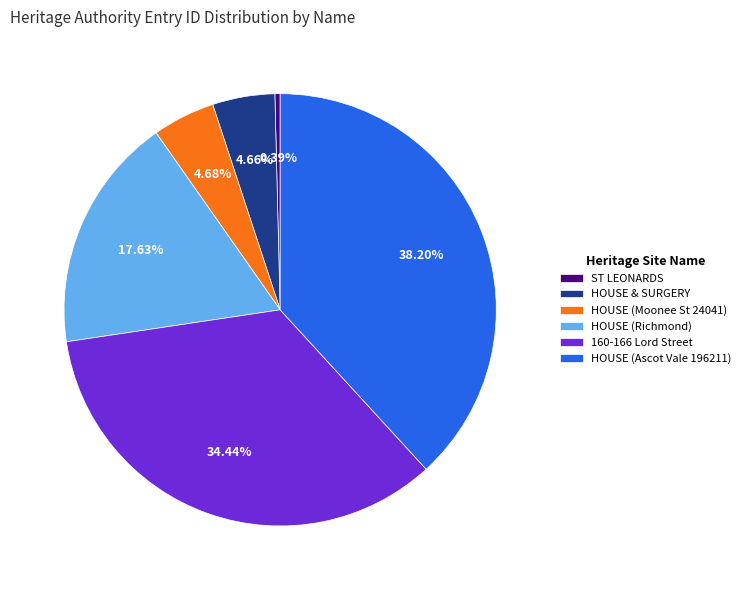

Is it true that 160-166 Lord Street is 34% of the pie?

True